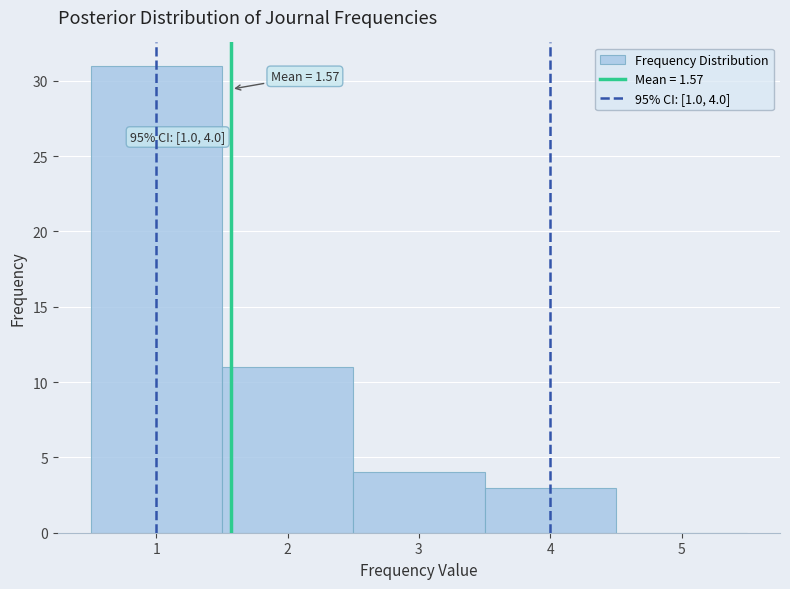

Which range on the x-axis has the tallest bar?

0.5 to 1.5